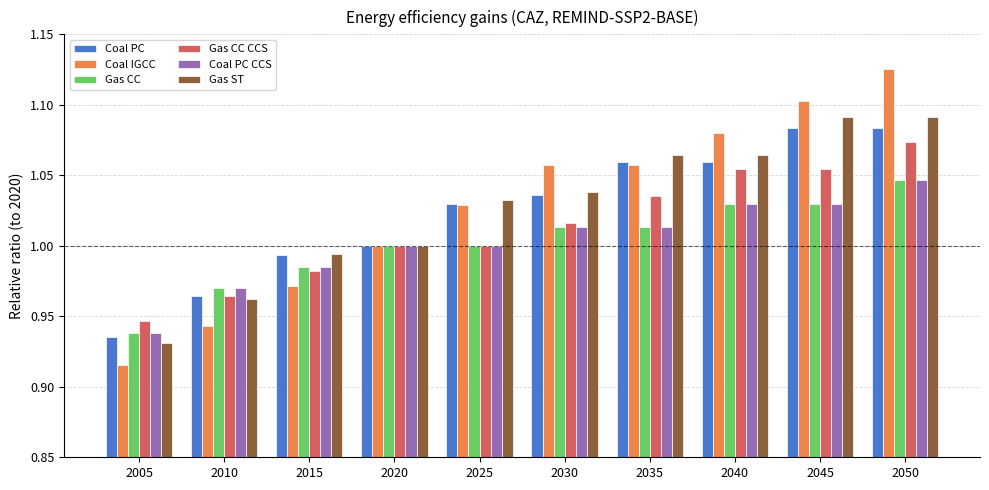

What is the sum of the Gas CC values at 2050 and 2020?

2.0